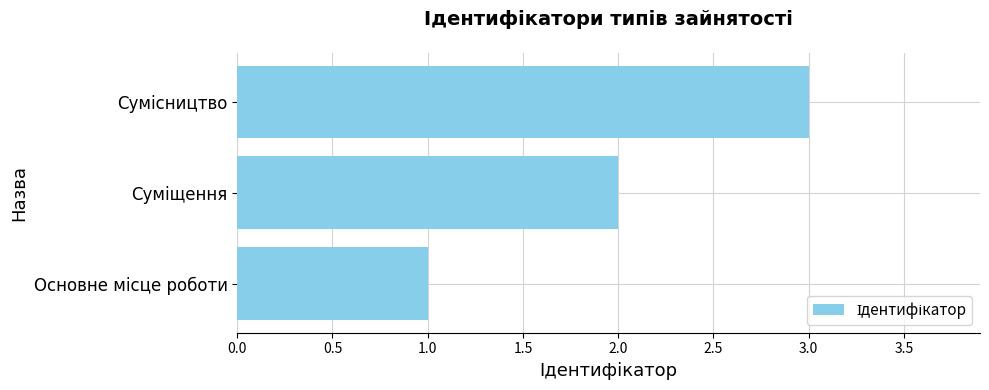

What is the sum of all values?

6